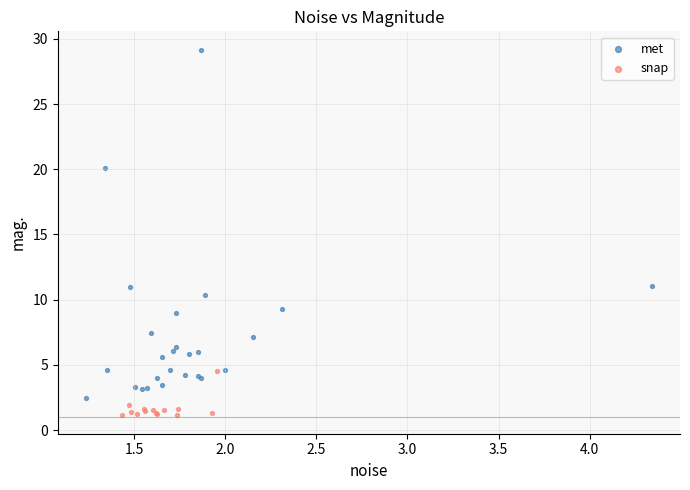

What are all the series names shown in the legend?

met, snap